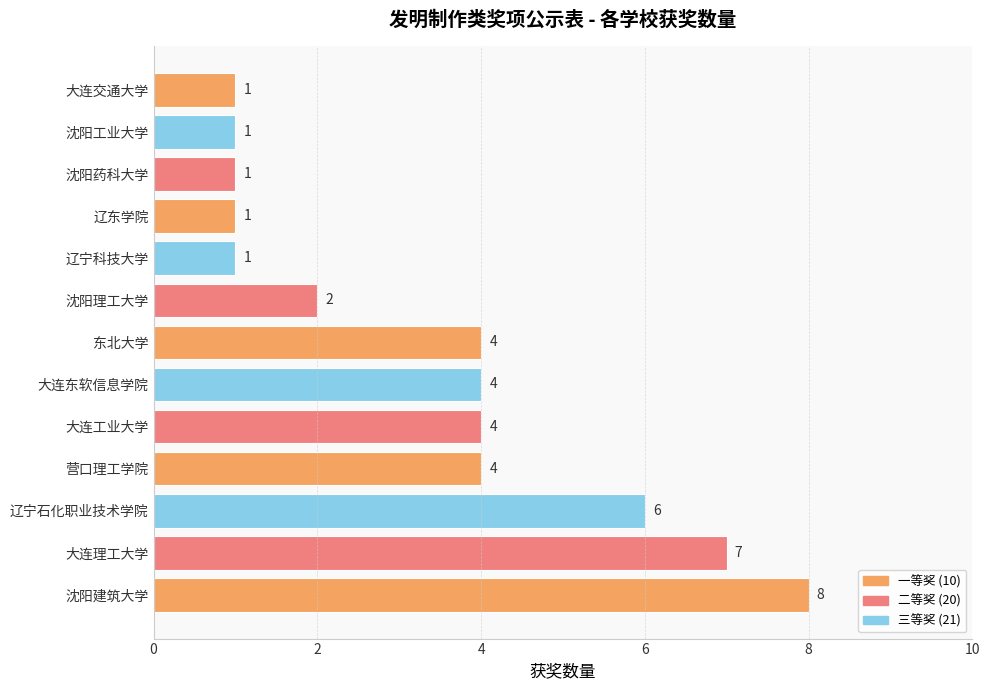

True or false: the data shows 8 at 沈阳建筑大学.

True